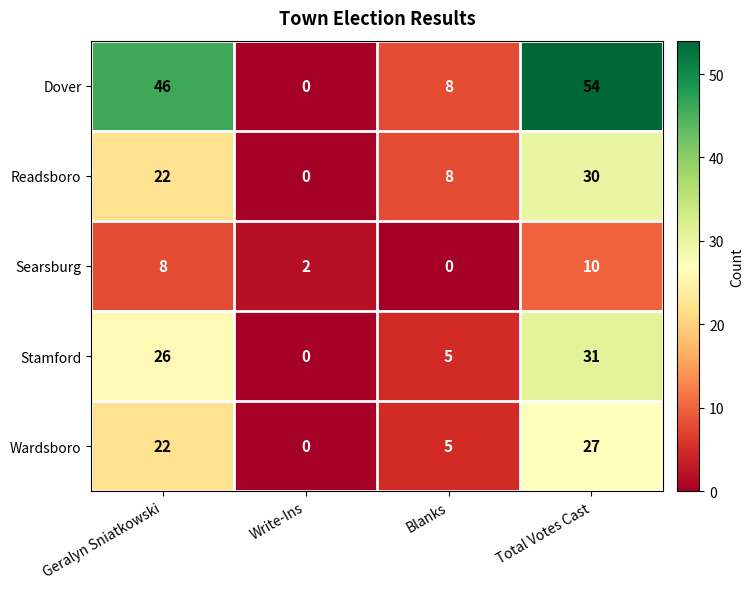

Which series has the widest spread of values?

Dover